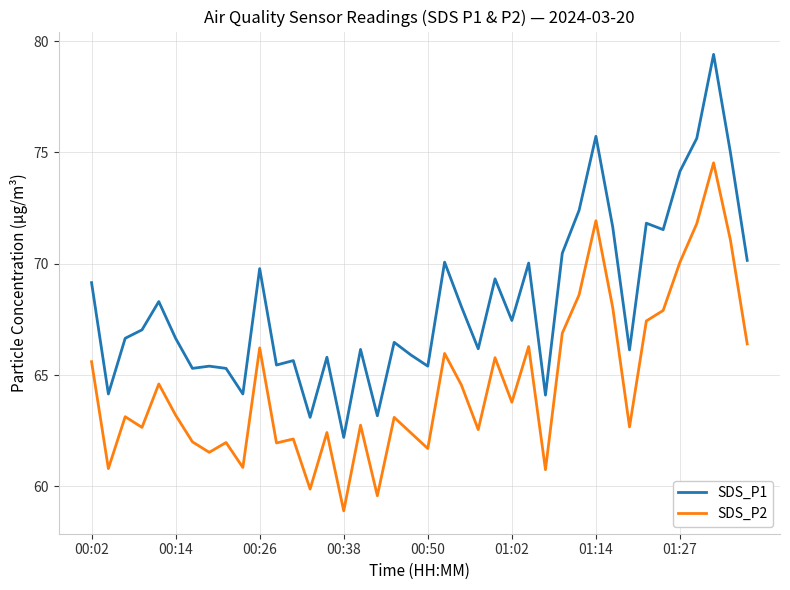

List the series in order of their peak value, lowest first.

SDS_P2, SDS_P1